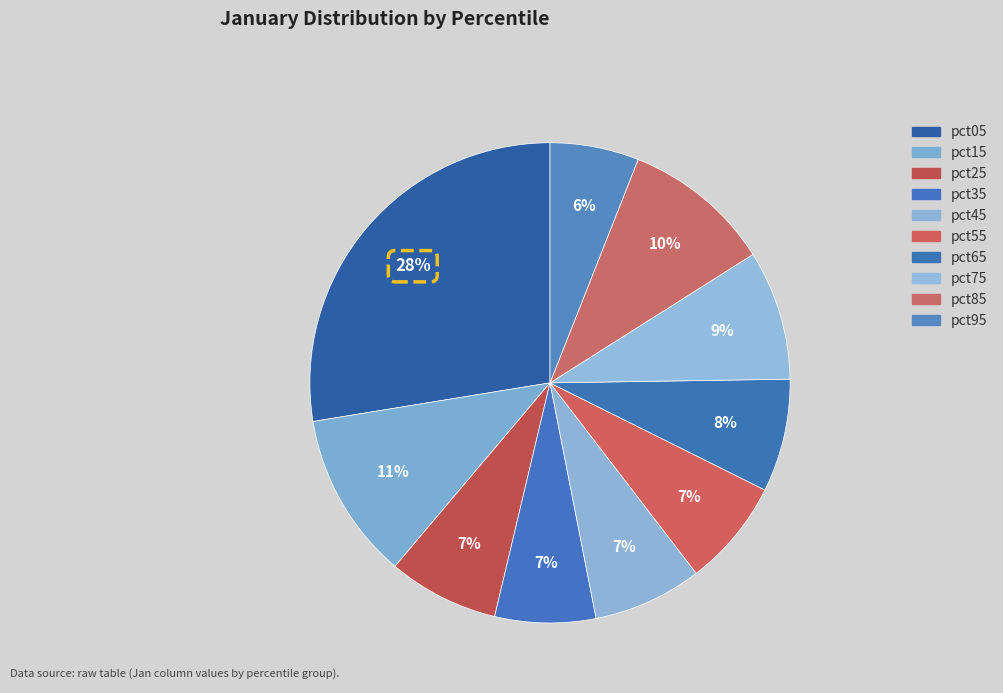

How many segments does this pie chart have?

10